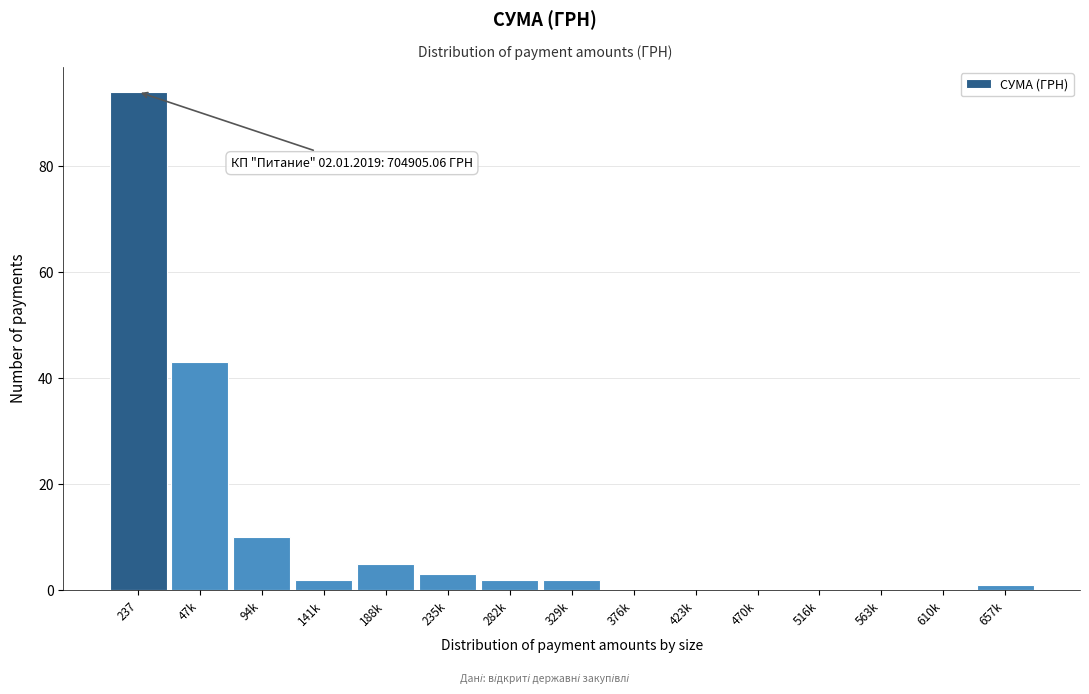

Reading left to right, transcribe all the data shown in this chart.

237=94	47k=43	94k=10	141k=2	188k=5	235k=3	282k=2	329k=2	376k=0	423k=0	470k=0	516k=0	563k=0	610k=0	657k=1